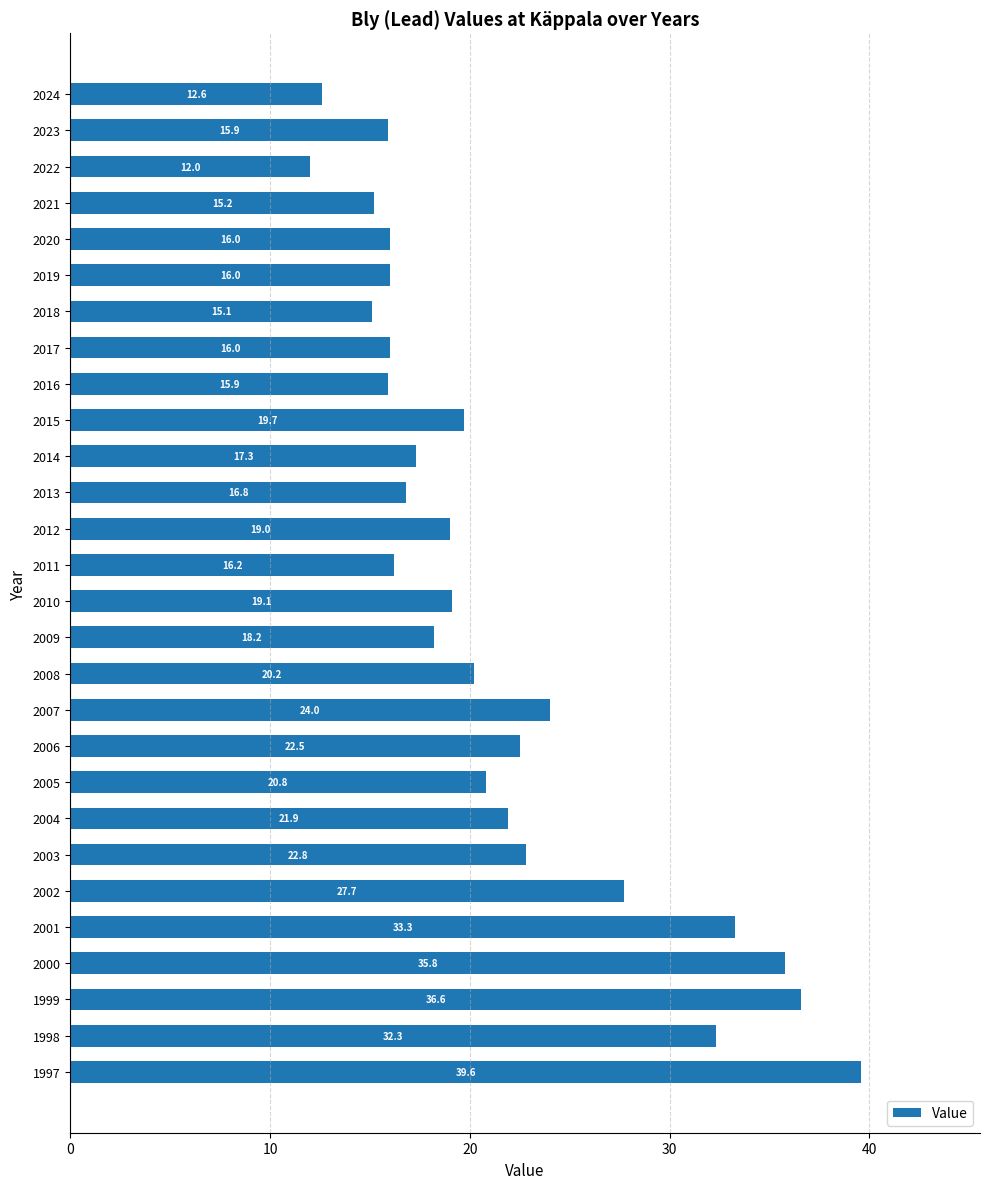

Count the number of data series in this chart.

1